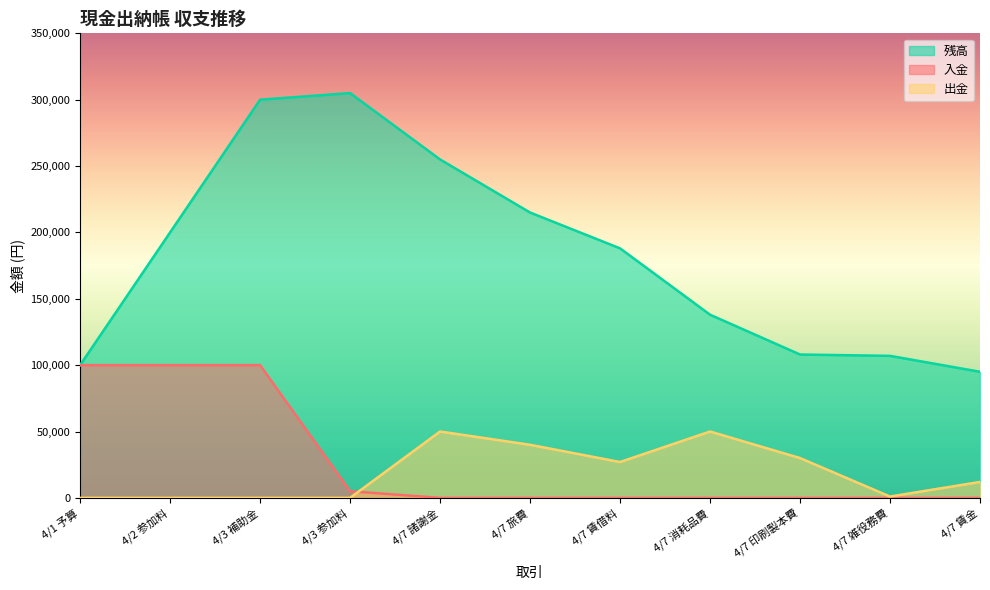

In 出金, how many points are lower than both neighbors (excluding endpoints)?

2